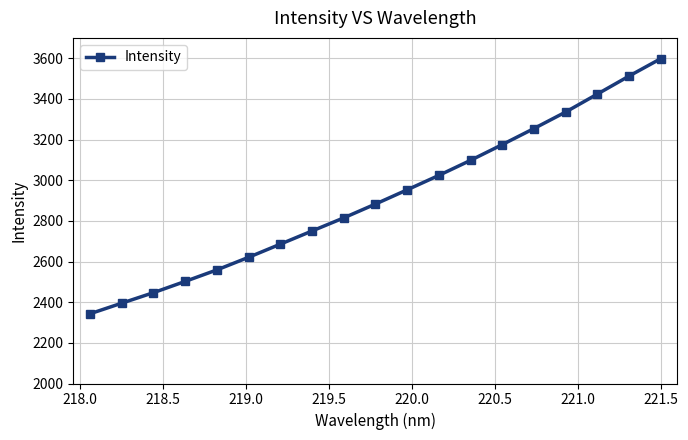

What is the greatest value displayed?

3597.9